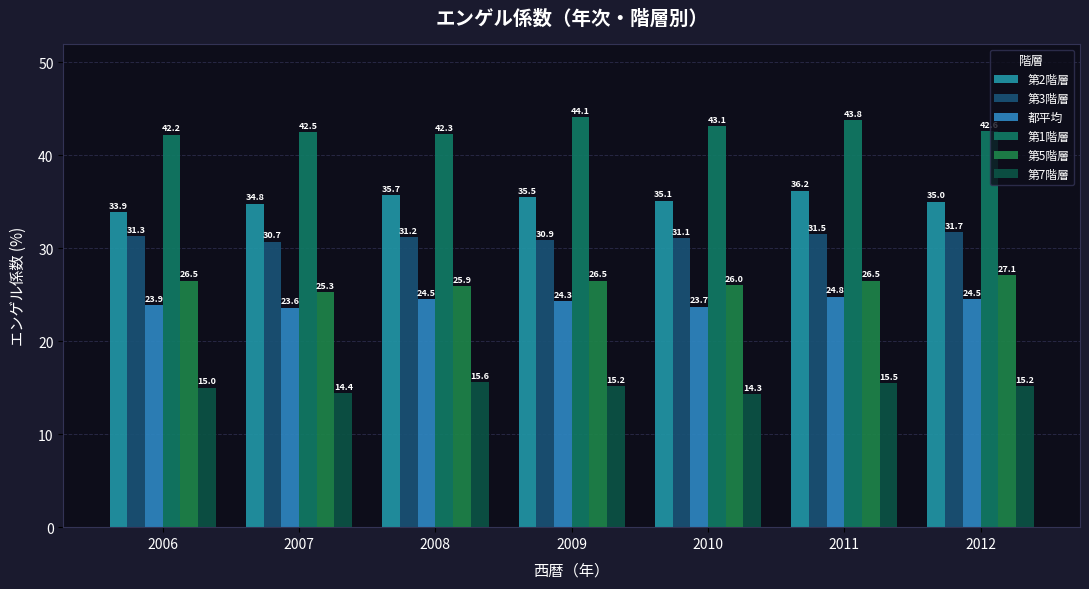

What are all the series names shown in the legend?

第2階層, 第3階層, 都平均, 第1階層, 第5階層, 第7階層